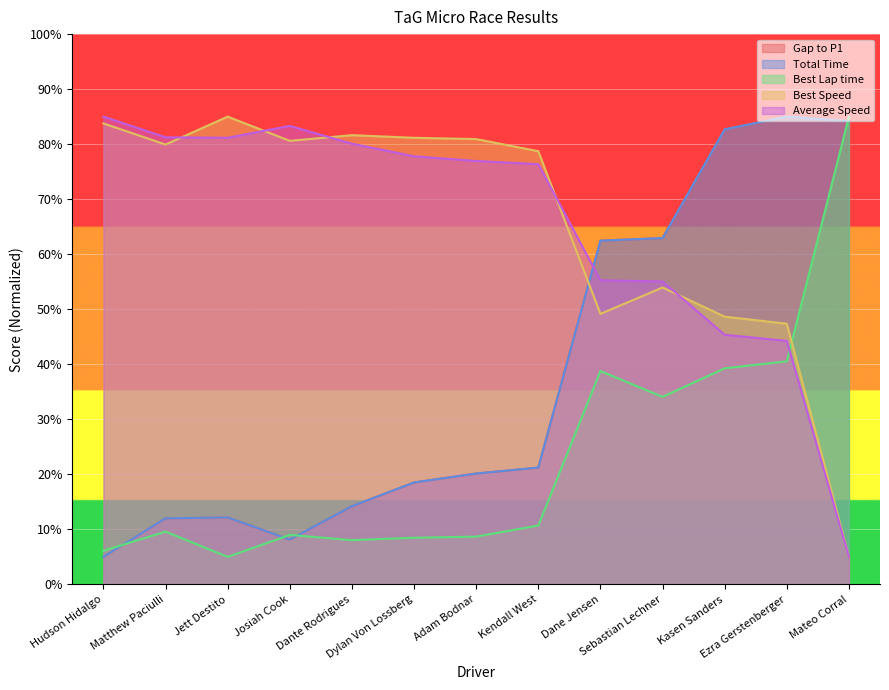

Rank the series by their maximum value, from highest to lowest.

Gap to P1, Total Time, Best Lap time, Best Speed, Average Speed